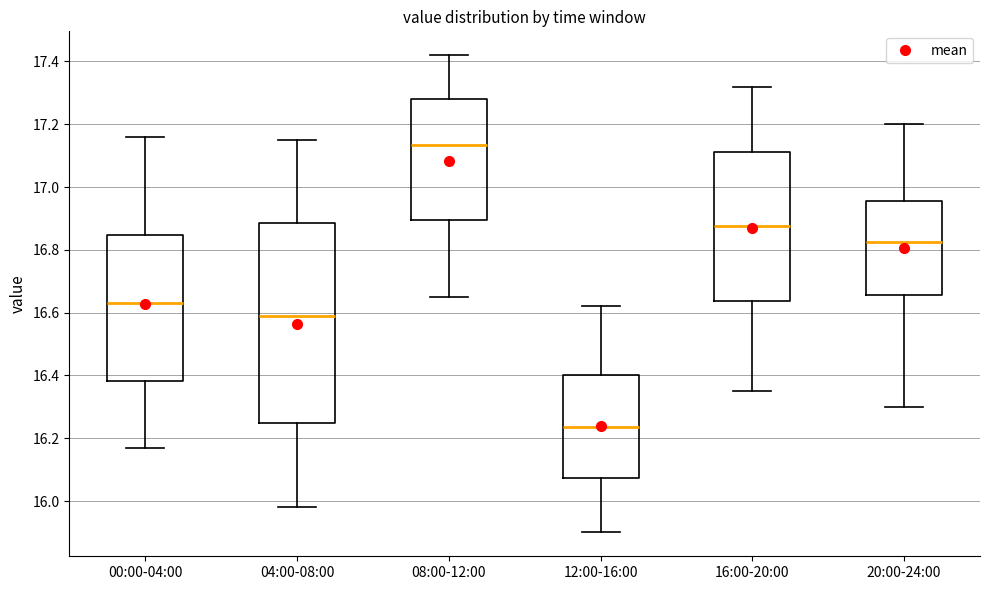

Reading left to right, read every box against the y-axis: the position of its median line, the range the box covers, and the ends of its whiskers. The values are not printed on the chart, so give them approximately, as read against the axis.

00:00-04:00: median 16.64, box 16.38 to 16.84, whiskers 16.18 to 17.16
04:00-08:00: median 16.60, box 16.26 to 16.88, whiskers 15.98 to 17.16
08:00-12:00: median 17.14, box 16.90 to 17.28, whiskers 16.66 to 17.42
12:00-16:00: median 16.24, box 16.08 to 16.40, whiskers 15.90 to 16.62
16:00-20:00: median 16.88, box 16.64 to 17.12, whiskers 16.36 to 17.32
20:00-24:00: median 16.82, box 16.66 to 16.96, whiskers 16.30 to 17.20